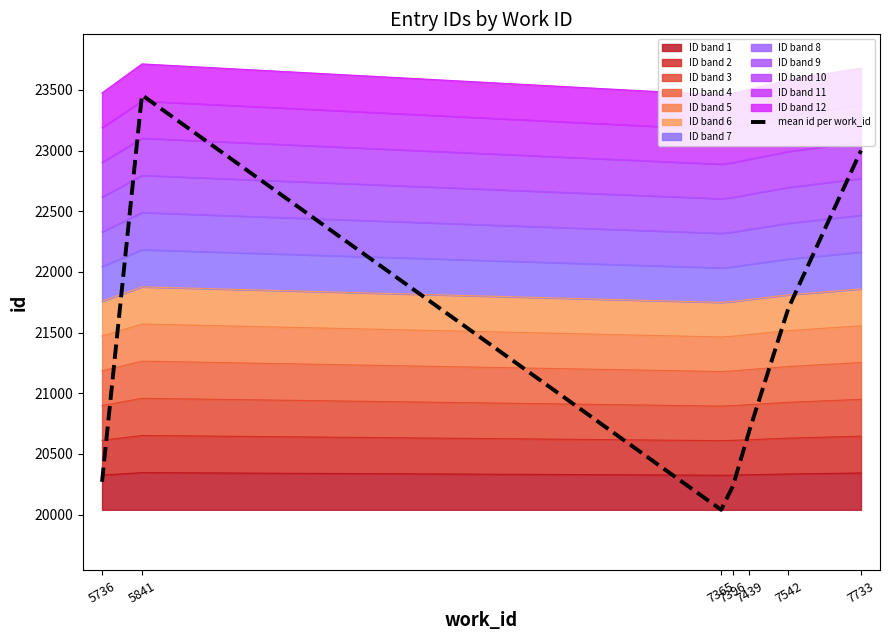

What is the value of the 7th point from the left?

23001.0